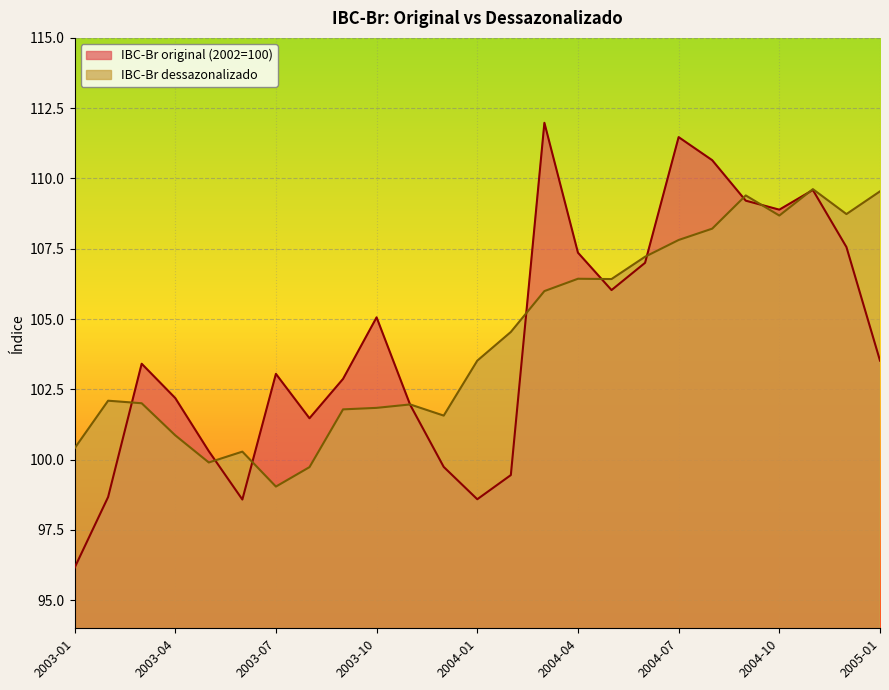

How many interior local valleys does the IBC-Br dessazonalizado series have?

6